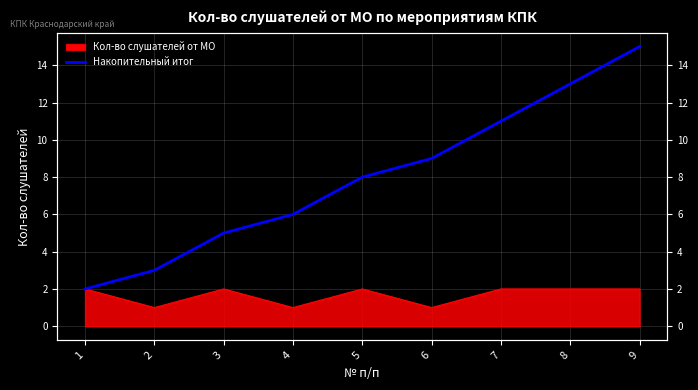

Does the chart display data point markers on the line(s)?

No